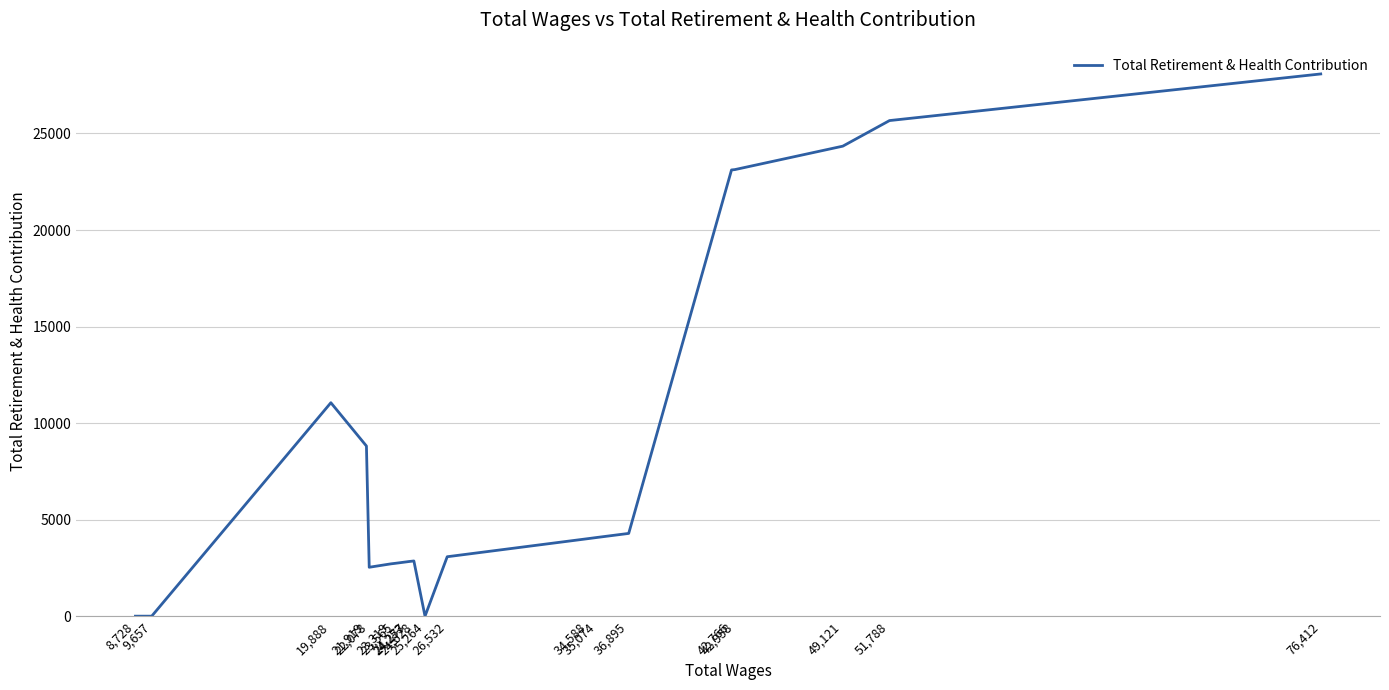

How many distinct data groups are displayed?

1